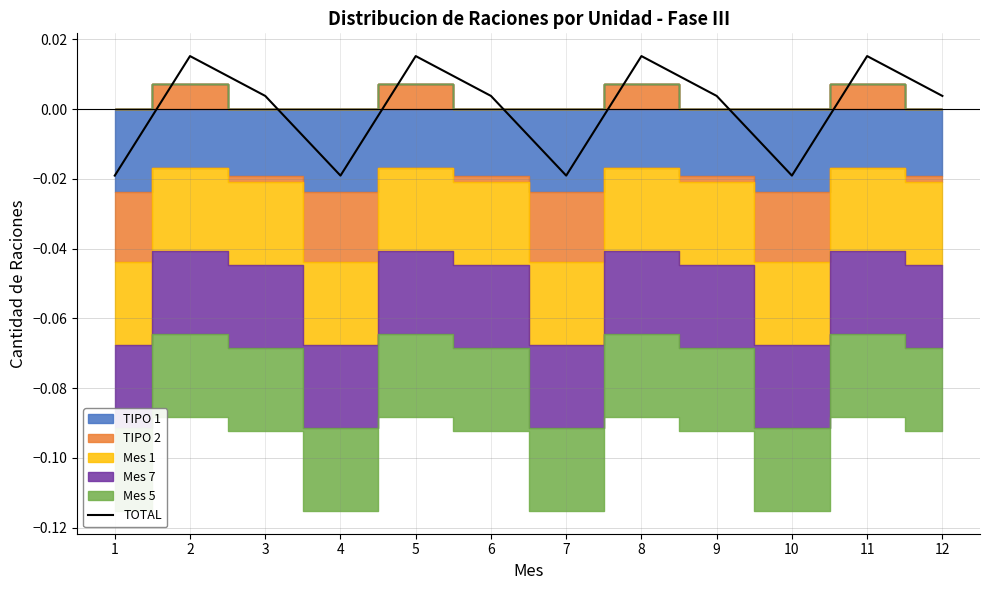

Where is the data nearest to the value 0?

3